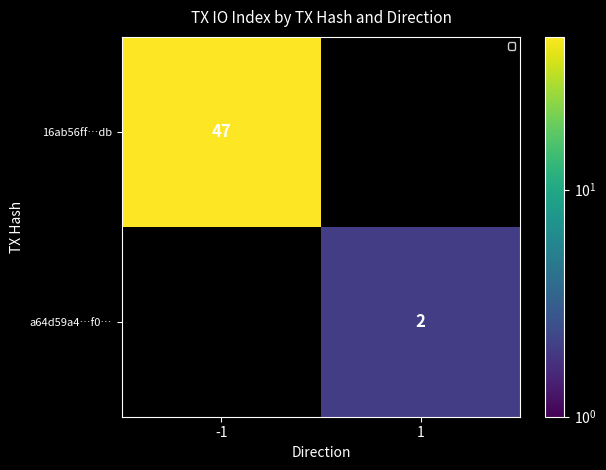

The 16ab56ff…db series shows 25 at -1. True or false?

False